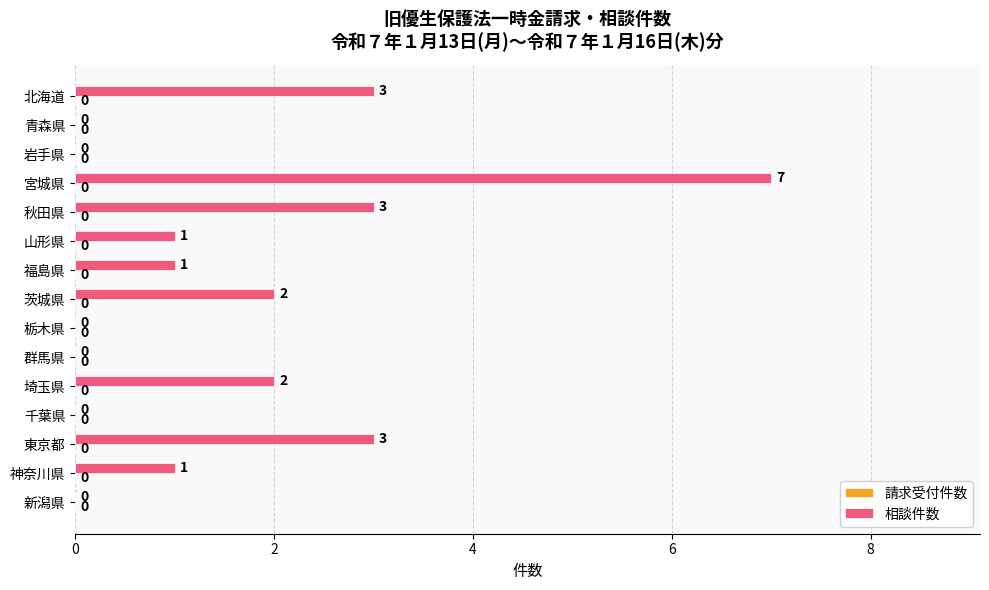

What is the sum of the values at 秋田県 and 神奈川県?

4